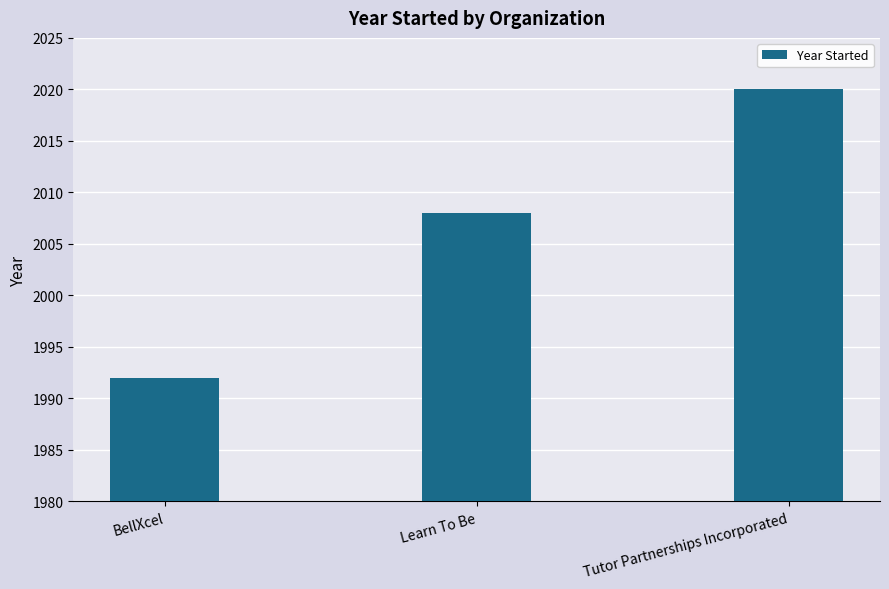

At which label is the value closest to 2006?

Learn To Be